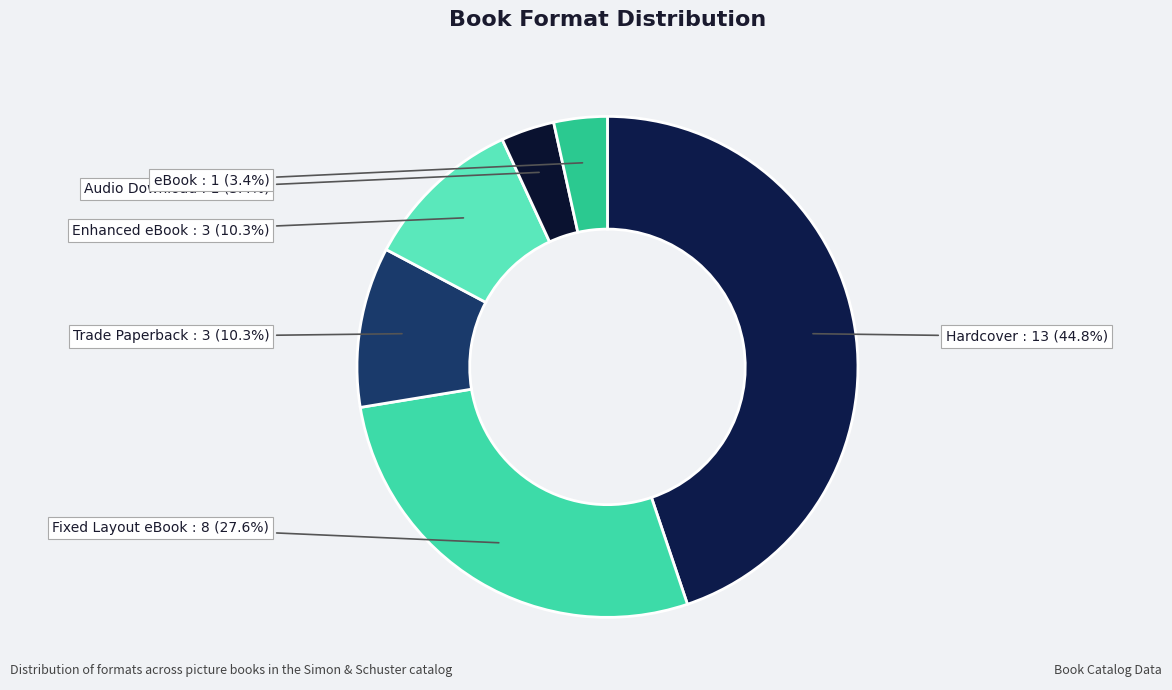

How many segments does this pie chart have?

6